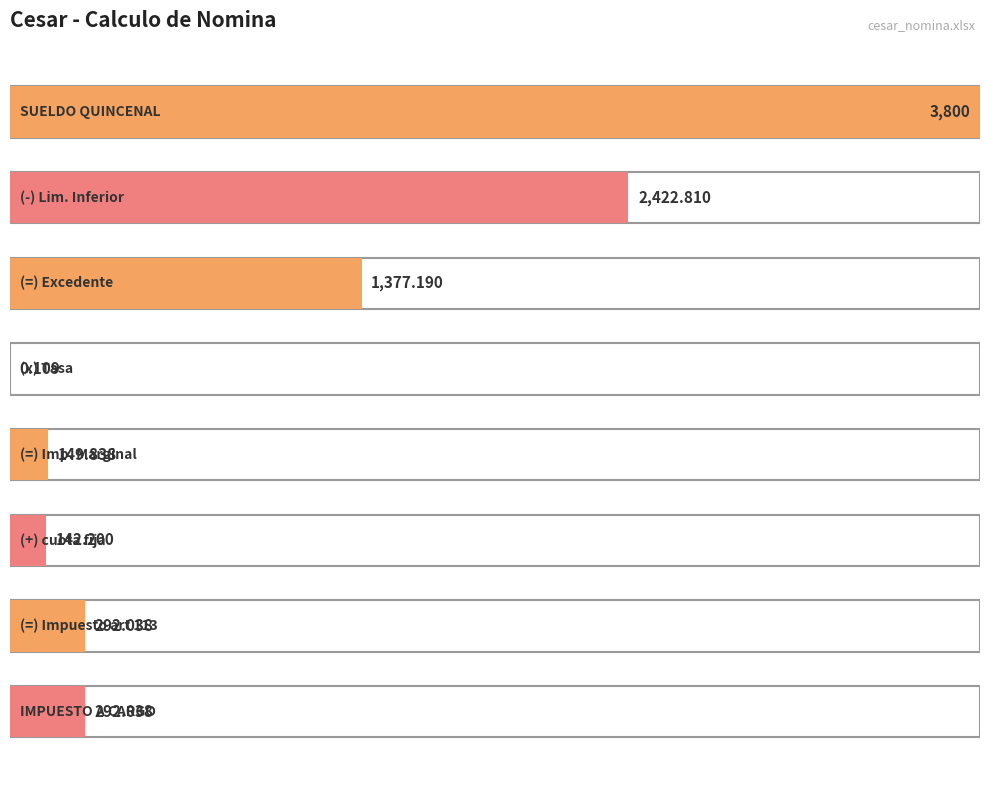

What is the sum of all values?

8476.2